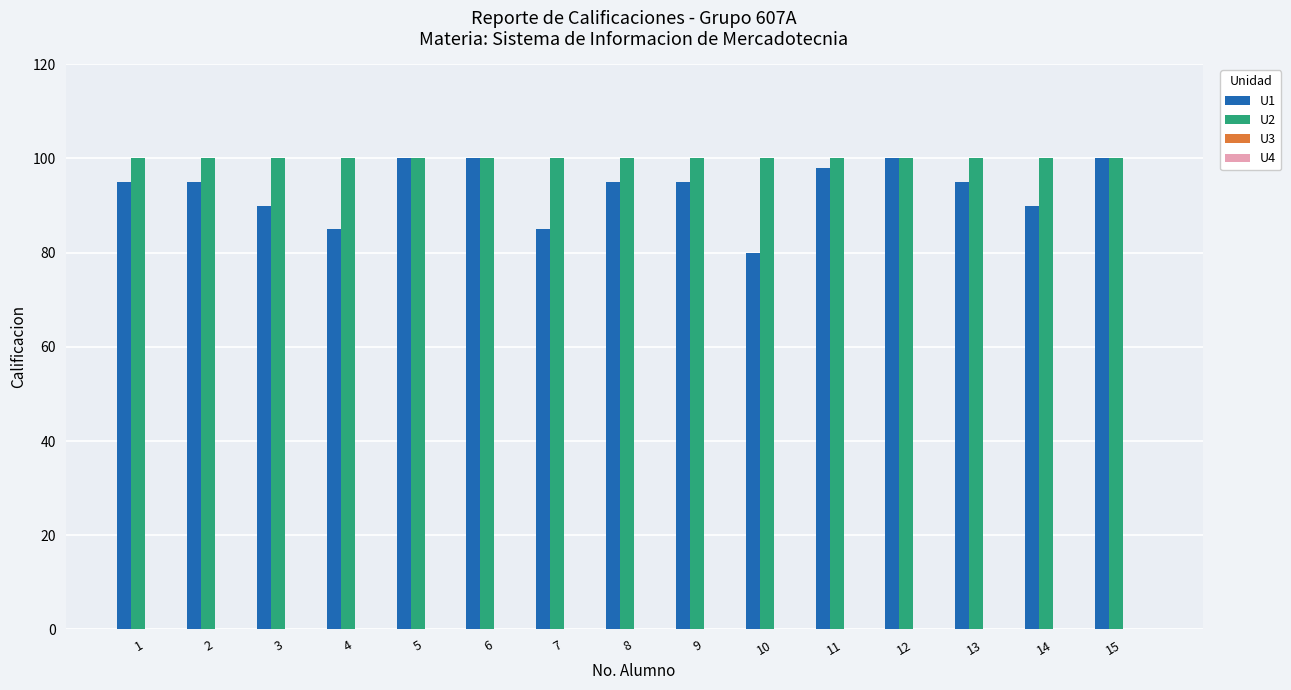

The U2 series shows 100 at 7. True or false?

True